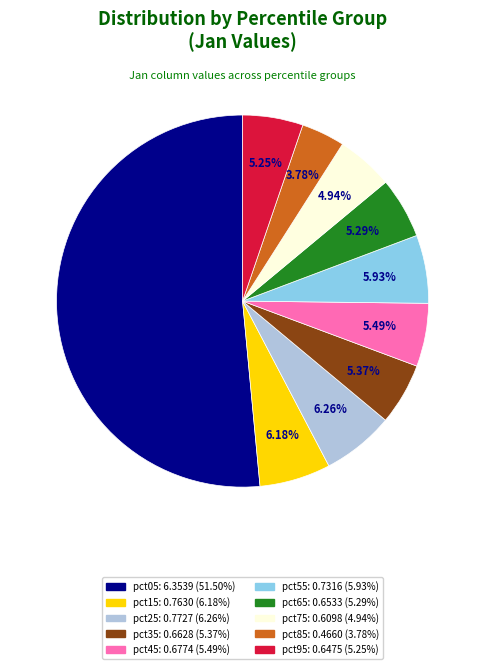

Is it true that pct15 is 6% of the pie?

True